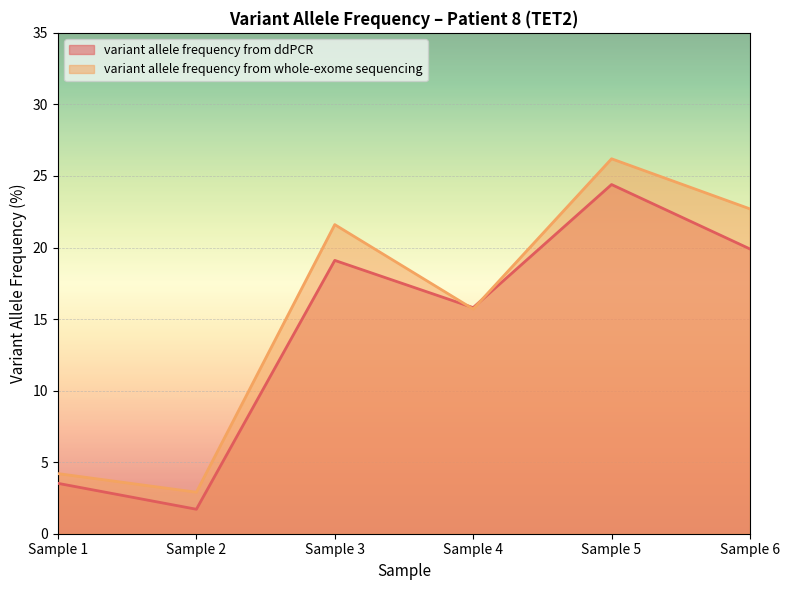

True or false: variant allele frequency from ddPCR and variant allele frequency from whole-exome sequencing intersect in this chart.

True